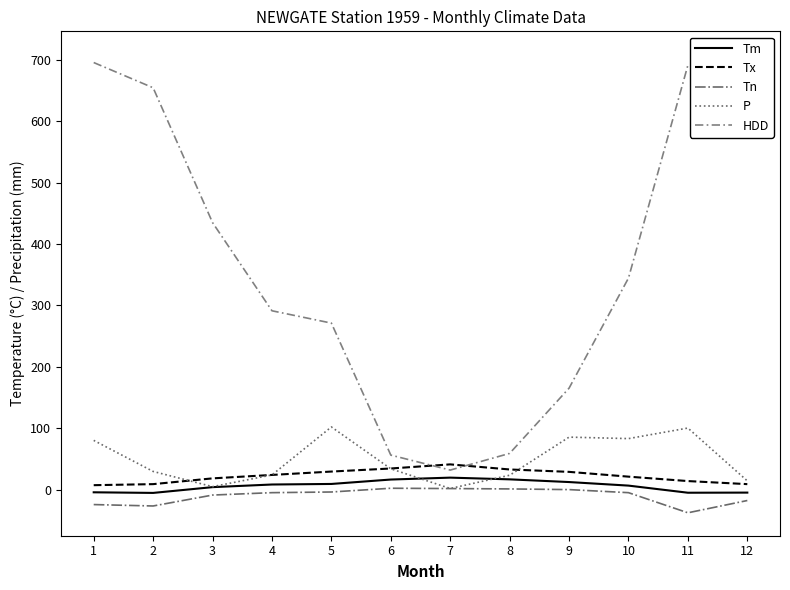

Reading left to right, what are all the values shown in this chart?

Tm: -4.4	-5.4	4.0	8.3	9.2	16.4	19.5	16.7	12.3	6.5	-5.1	-4.9
Tx: 7.2	8.9	18.3	23.9	29.4	34.4	41.1	32.8	28.9	21.1	13.9	8.9
Tn: -24.4	-26.7	-8.9	-5.0	-3.9	2.2	1.7	1.1	0.0	-5.0	-37.8	-17.8
P: 80.2	29.6	4.8	23.9	102.1	33.9	1.8	23.4	85.5	83.1	100.3	14.2
HDD: 695.9	654.8	435.1	291.4	271.3	56.2	31.8	59.0	165.3	344.7	691.6	709.4